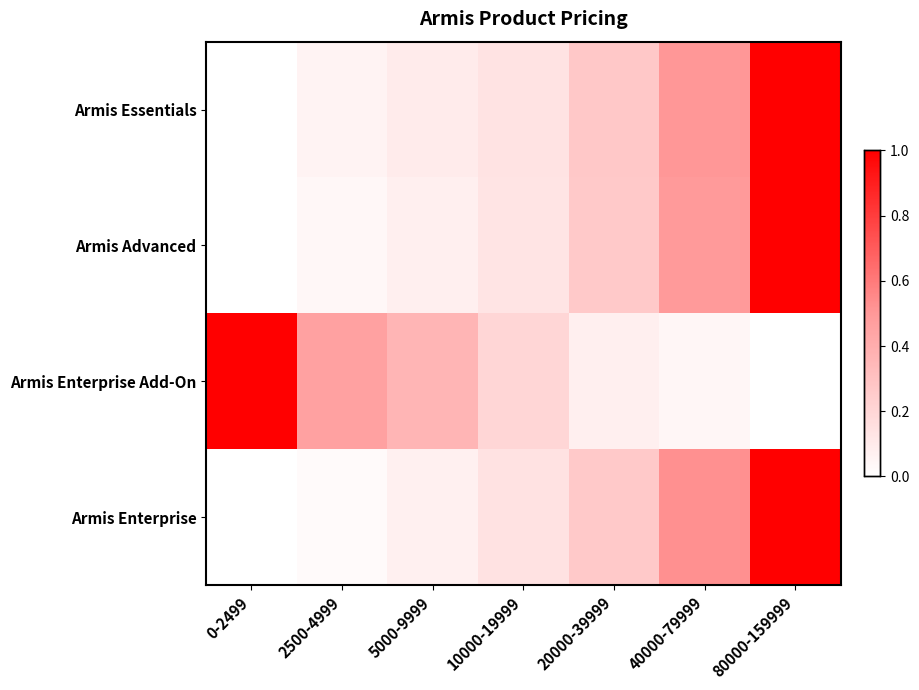

Reading left to right, extract all data points from this chart.

Armis Essentials: 0-2499=0.0	2500-4999=0.1	5000-9999=0.1	10000-19999=0.1	20000-39999=0.3	40000-79999=0.5	80000-159999=1.0
Armis Advanced: 0-2499=0.0	2500-4999=0.0	5000-9999=0.1	10000-19999=0.1	20000-39999=0.3	40000-79999=0.5	80000-159999=1.0
Armis Enterprise Add-On: 0-2499=1.0	2500-4999=0.5	5000-9999=0.4	10000-19999=0.2	20000-39999=0.1	40000-79999=0.0	80000-159999=0.0
Armis Enterprise: 0-2499=0.0	2500-4999=0.0	5000-9999=0.1	10000-19999=0.1	20000-39999=0.3	40000-79999=0.5	80000-159999=1.0